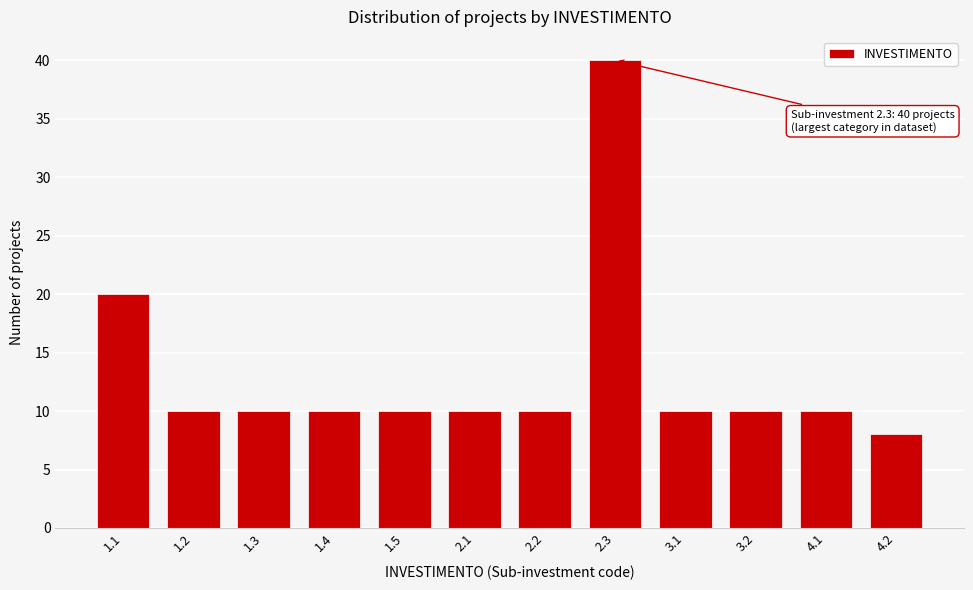

Reading right to left, transcribe all the data shown in this chart.

4.2=8	4.1=10	3.2=10	3.1=10	2.3=40	2.2=10	2.1=10	1.5=10	1.4=10	1.3=10	1.2=10	1.1=20